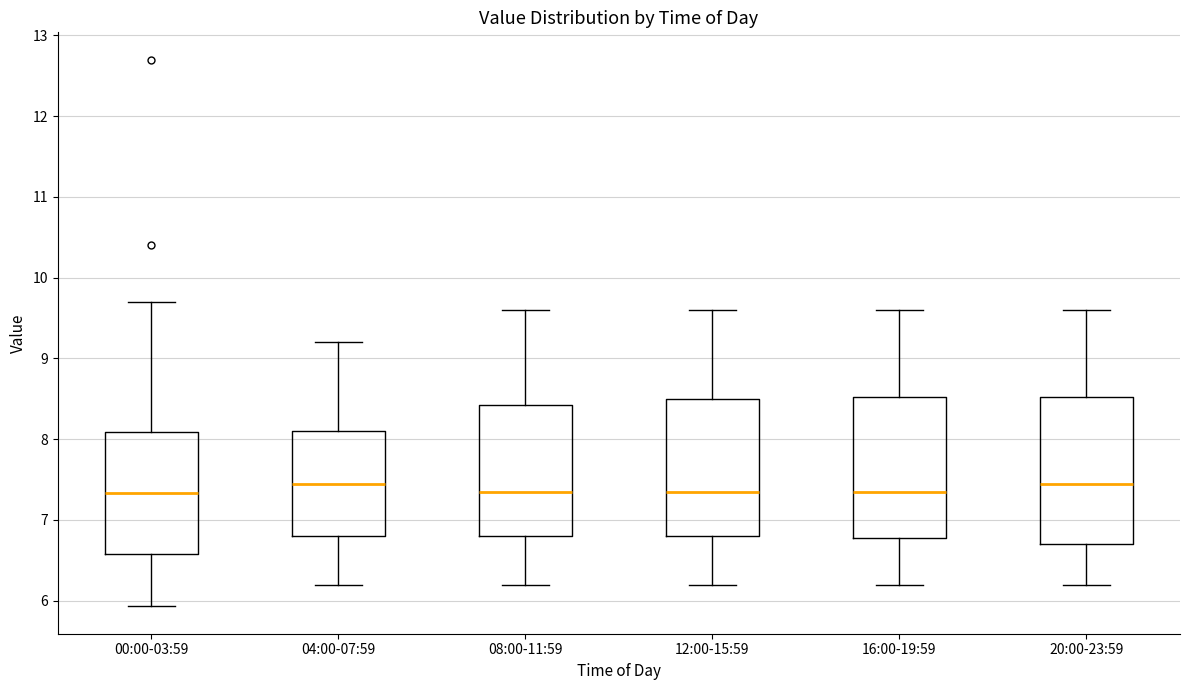

Reading left to right, read every box against the y-axis: the position of its median line, the range the box covers, and the ends of its whiskers. The values are not printed on the chart, so give them approximately, as read against the axis.

00:00-03:59: median 7.3, box 6.6 to 8.1, whiskers 5.9 to 9.7
04:00-07:59: median 7.5, box 6.8 to 8.1, whiskers 6.2 to 9.2
08:00-11:59: median 7.4, box 6.8 to 8.4, whiskers 6.2 to 9.6
12:00-15:59: median 7.4, box 6.8 to 8.5, whiskers 6.2 to 9.6
16:00-19:59: median 7.4, box 6.8 to 8.5, whiskers 6.2 to 9.6
20:00-23:59: median 7.5, box 6.7 to 8.5, whiskers 6.2 to 9.6